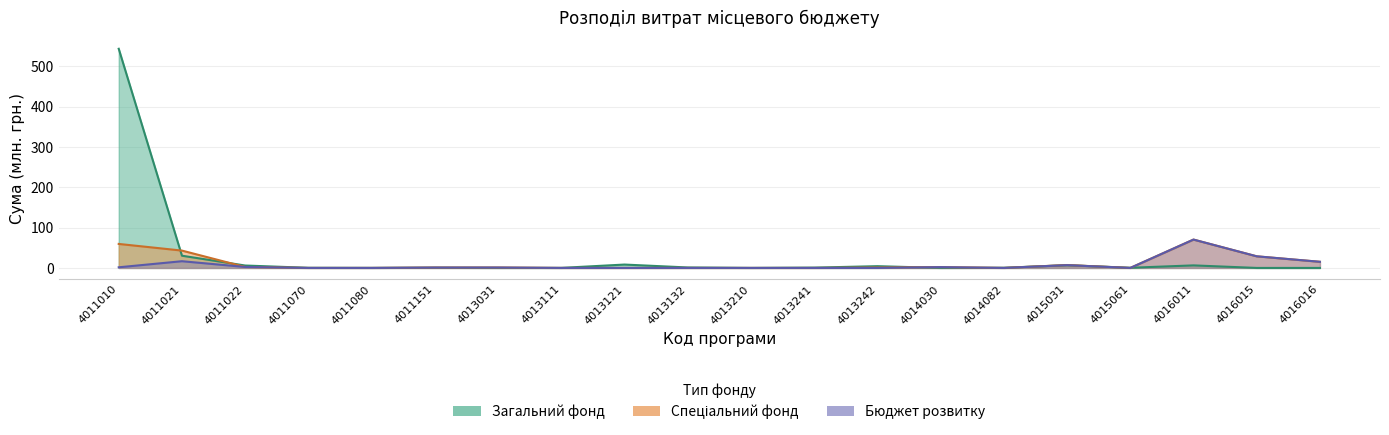

After their last crossing, which series has the higher values: Спеціальний фонд or Усього (загальний фонд)?

Спеціальний фонд